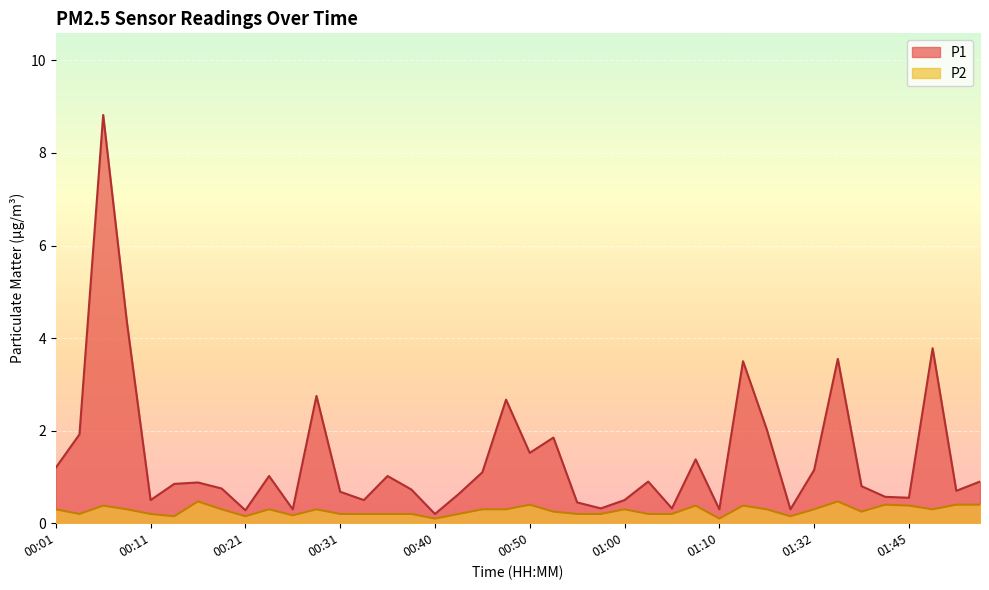

How many series are shown in this chart?

2